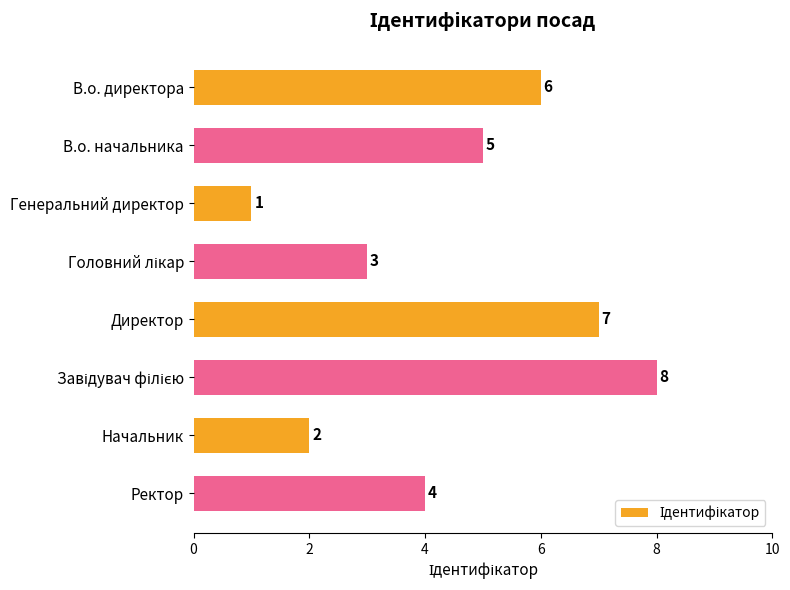

What is the difference between the maximum and minimum values?

7